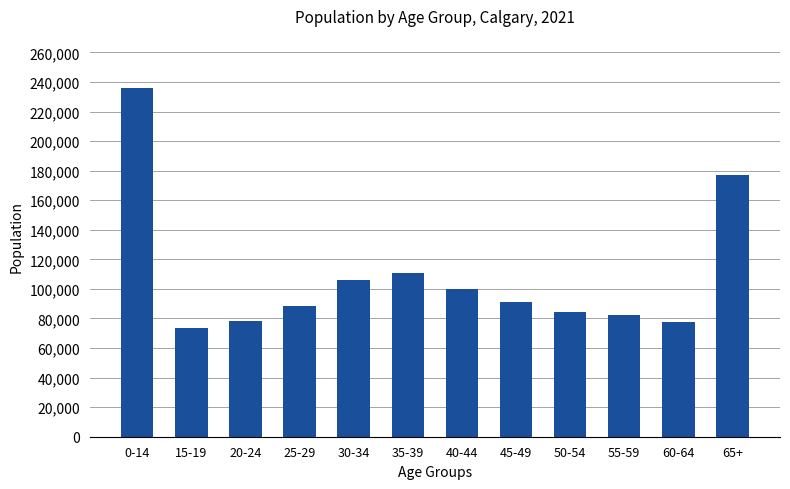

At which label is the value closest to 154672?

65+